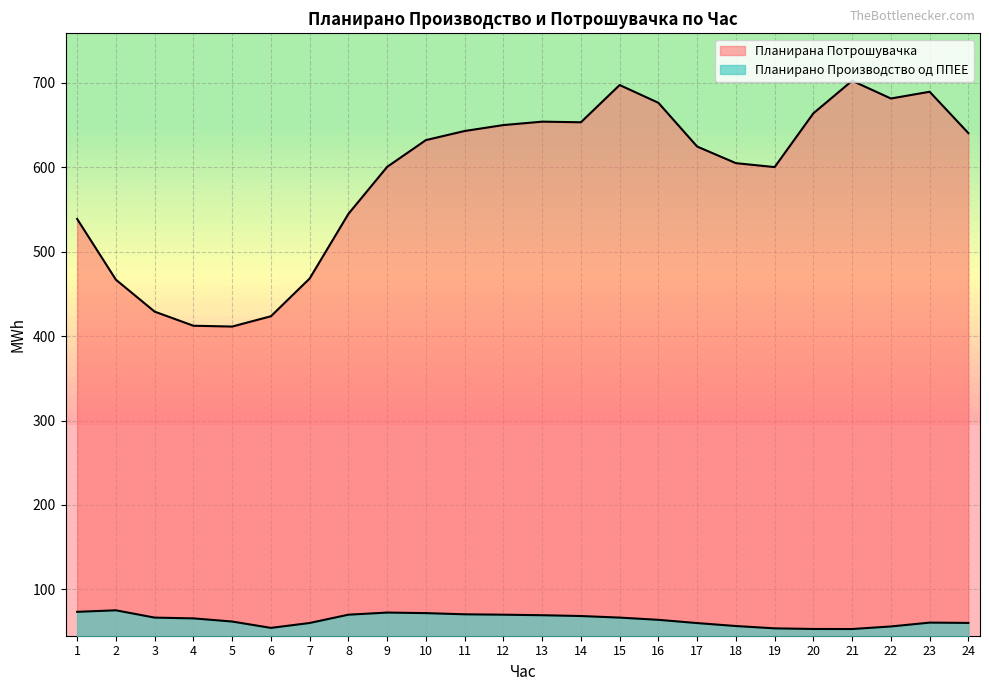

What are all the series names shown in the legend?

Планирано Производство од ППЕЕ, Планирана Потрошувачка